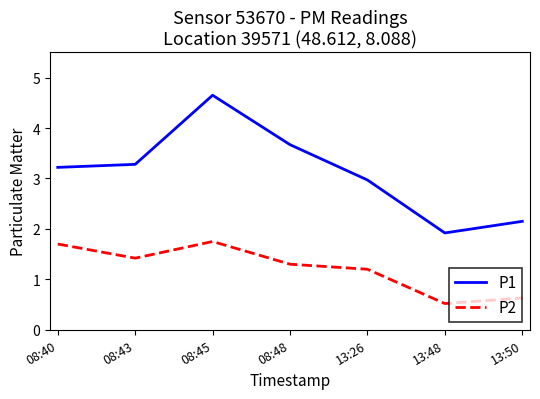

Which series has the widest spread of values?

P1